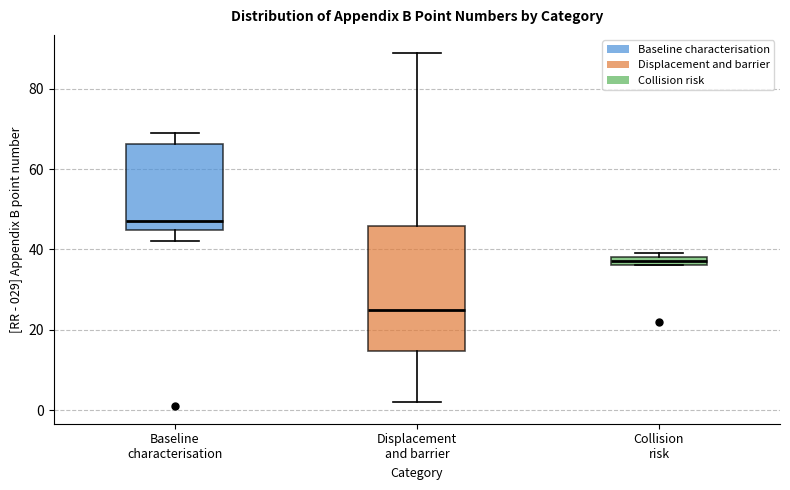

Where is the upper edge of the box for Collision risk on the y-axis? The values are not printed on the chart, so give them approximately, as read against the axis.

38